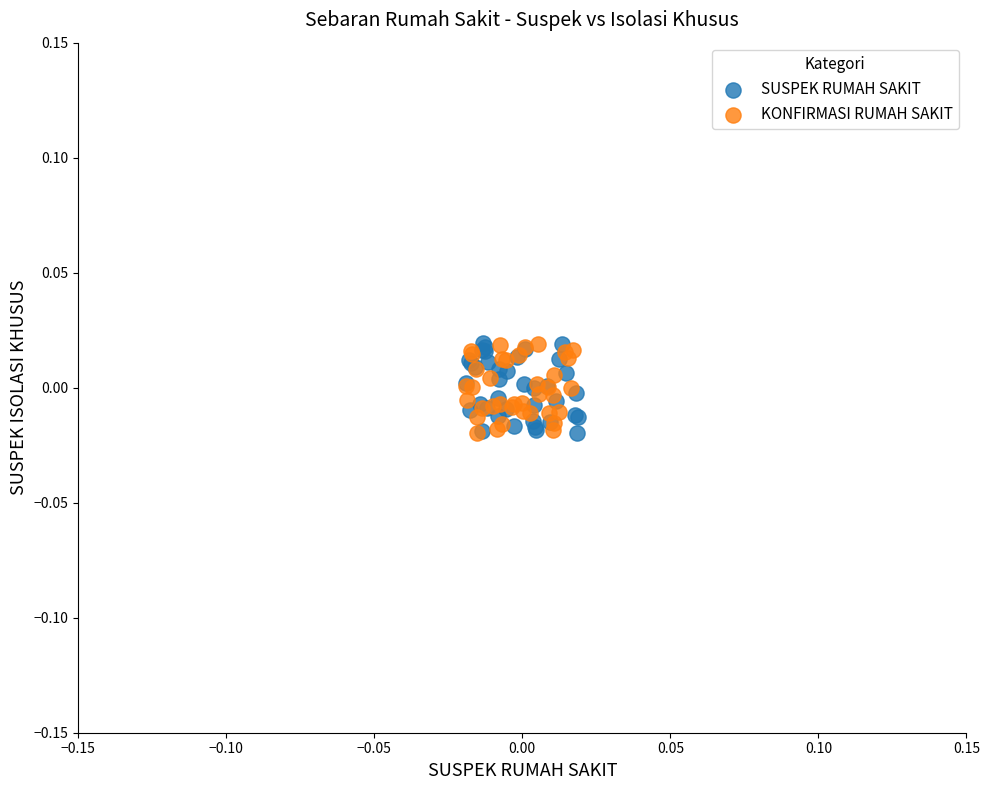

What are all the series names shown in the legend?

SUSPEK RUMAH SAKIT, KONFIRMASI RUMAH SAKIT